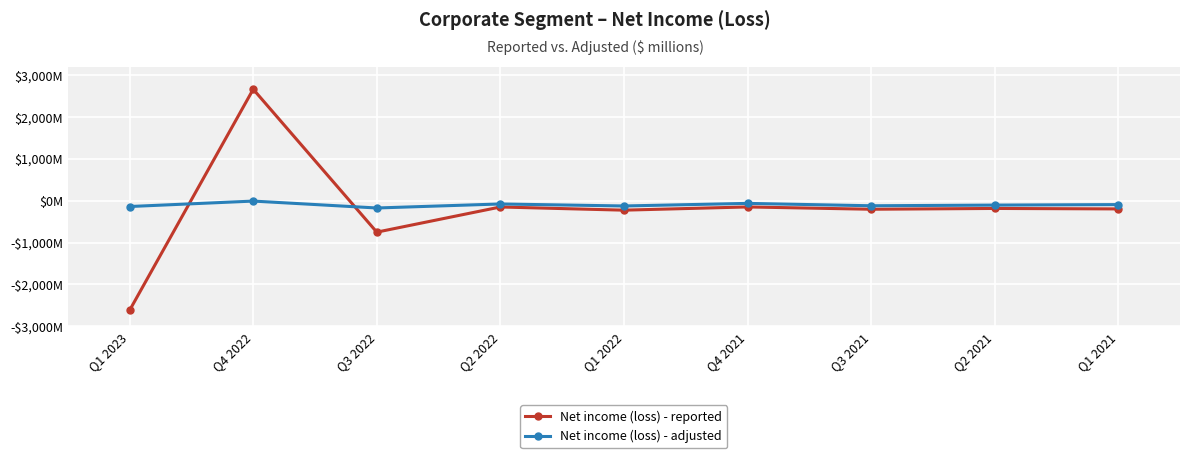

Does the chart have visible grid lines?

Yes